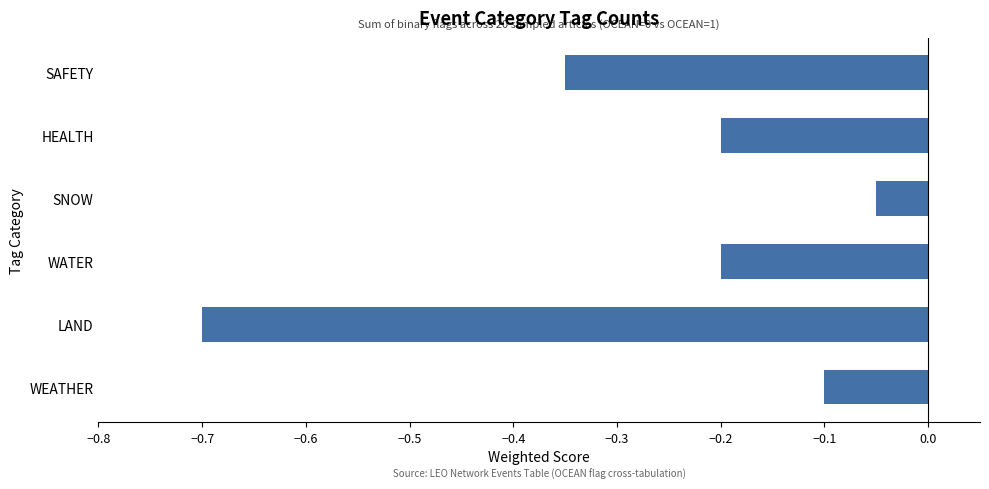

Is it true that the value at WATER is -0.2?

True